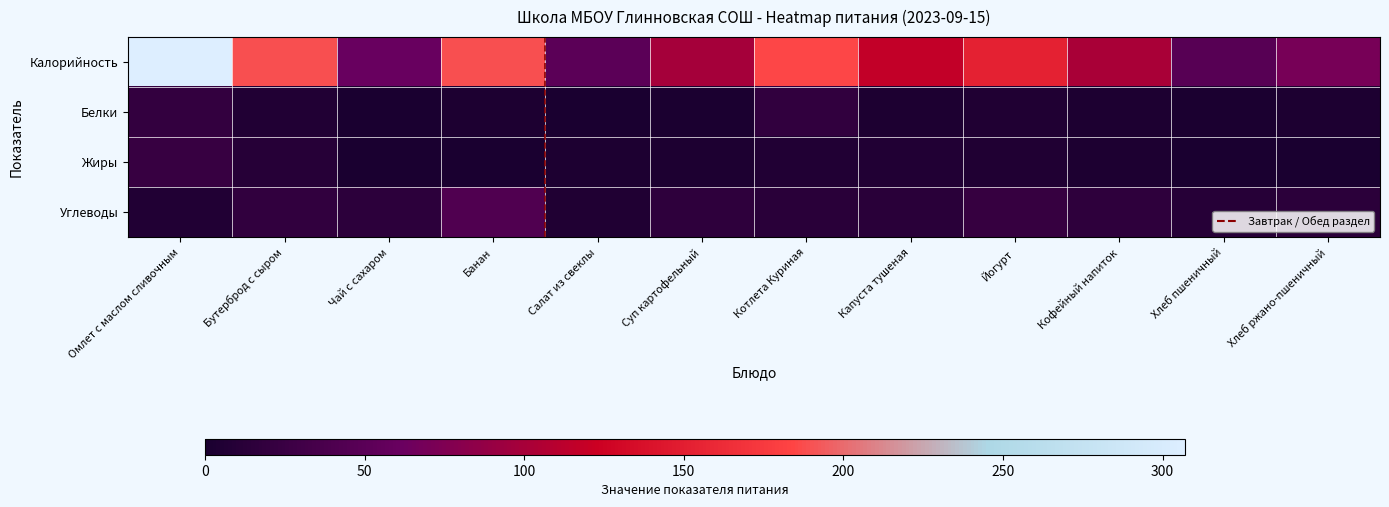

What is the maximum value for Углеводы?

42